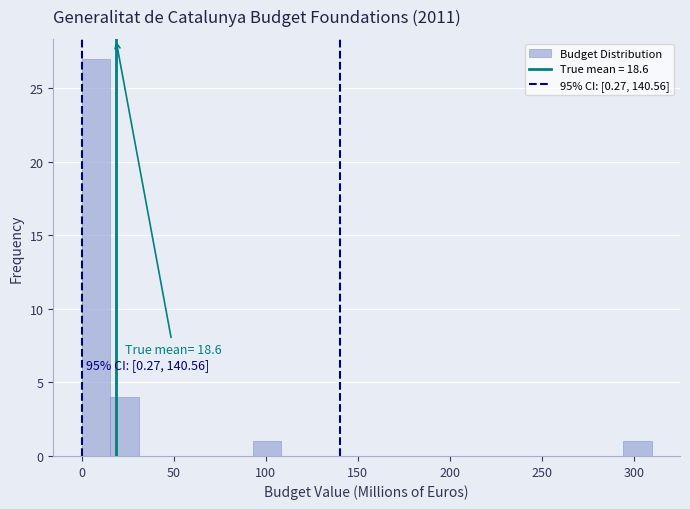

Around what value on the x-axis is the tallest bar? Give the approximate position of its centre, as read against the axis.

10